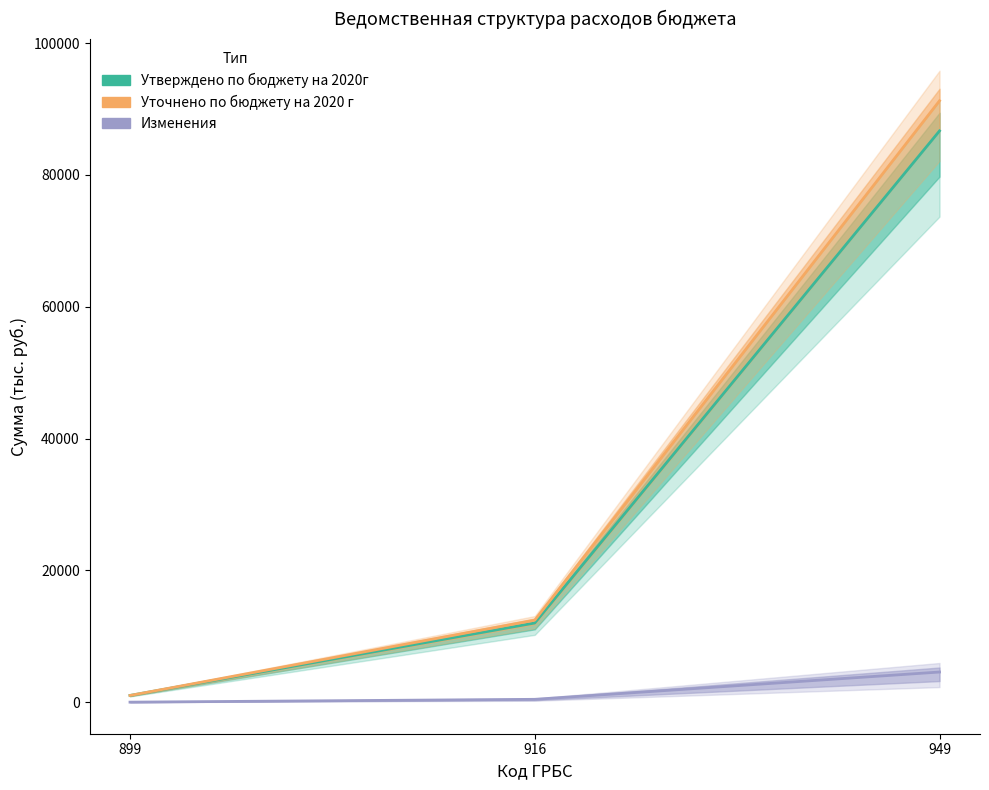

Reading right to left, what are all the values shown in this chart?

Утверждено по бюджету на 2020г: 86673.6	12010.6	1015.8
Уточнено по бюджету на 2020 г: 91244.3	12439.9	1015.8
Изменения: 4570.7	429.3	0.0